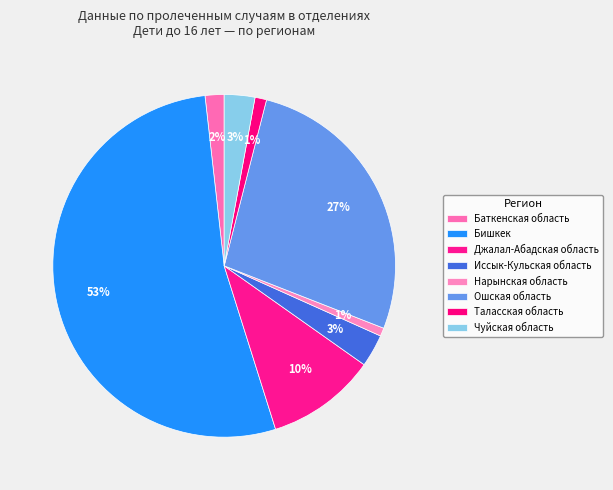

To the nearest percent, what percentage of the pie is Бишкек?

53%